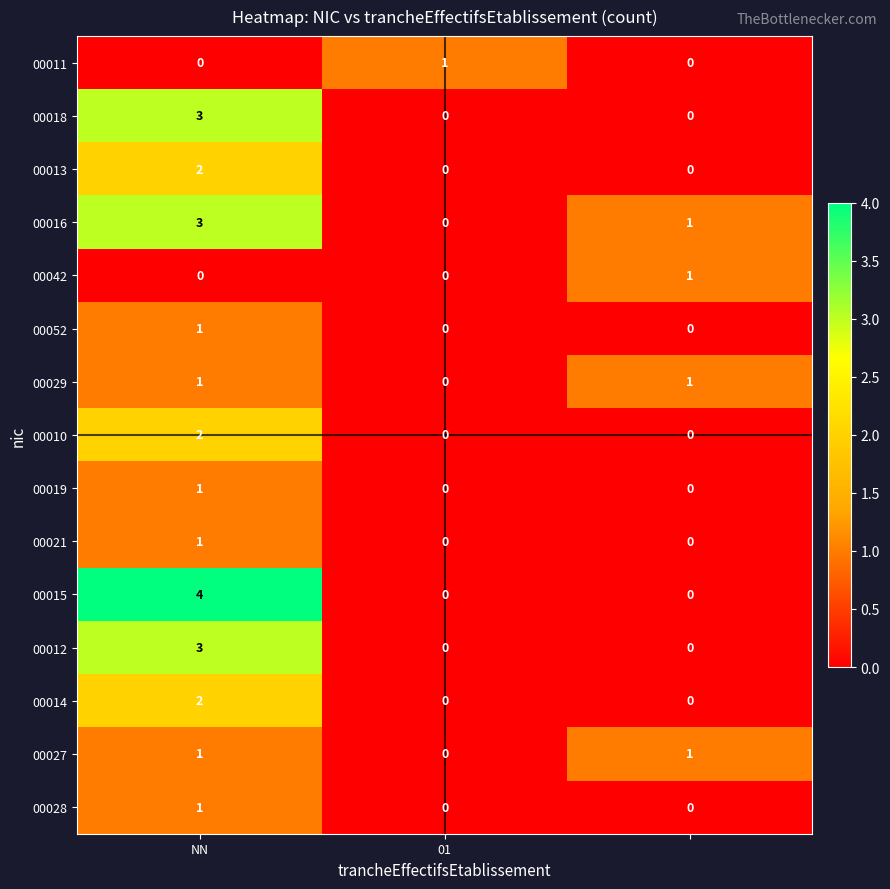

What is the difference between the maximum and minimum values in the 00012 series?

3